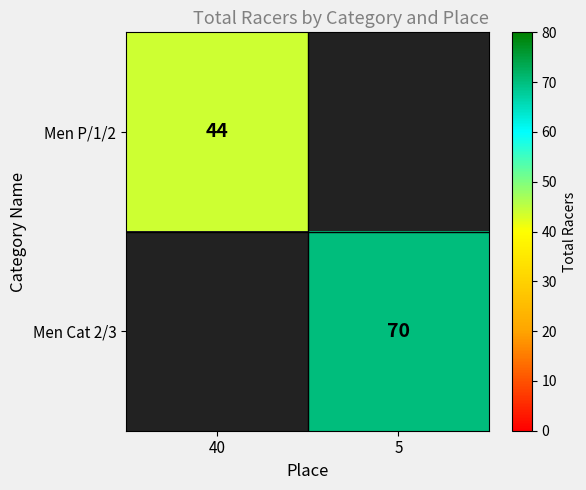

The Men Cat 2/3 series shows 70 at 5. True or false?

True